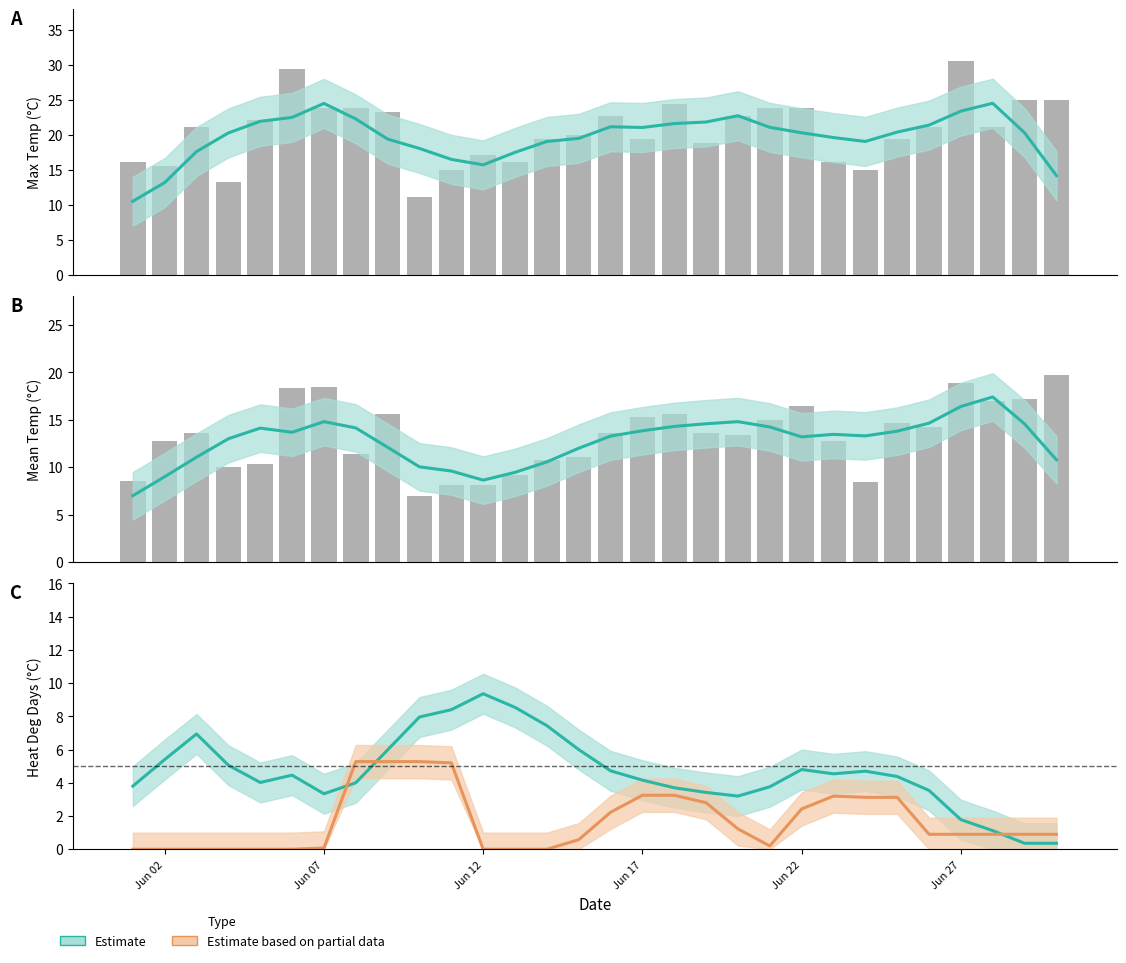

Is it true that Estimate based on partial data equals 2.2 at Jun 17?

False